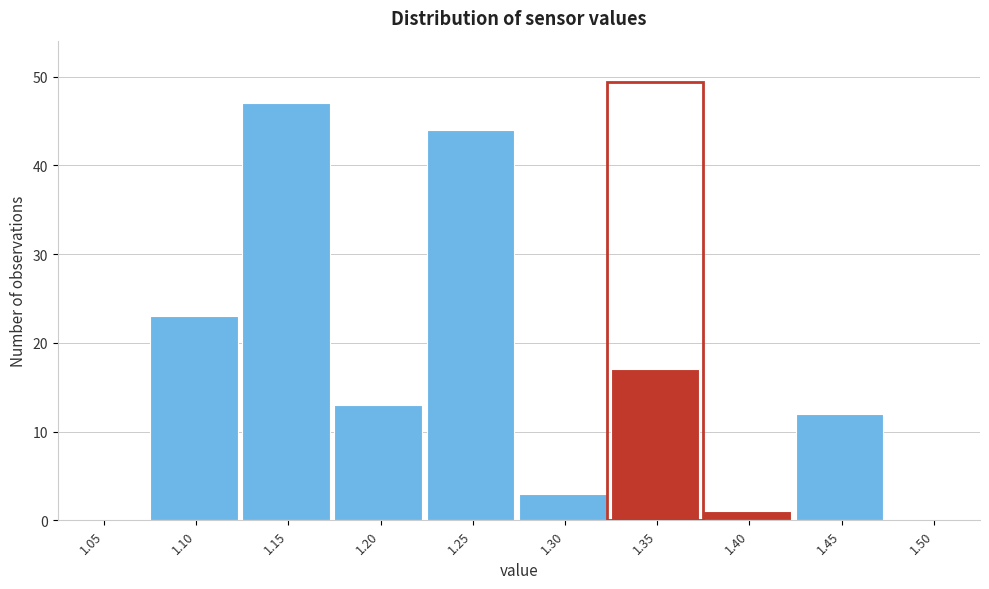

Reading left to right, transcribe all the data shown in this chart.

1.05=0	1.10=23	1.15=47	1.20=13	1.25=44	1.30=3	1.35=17	1.40=1	1.45=12	1.50=0